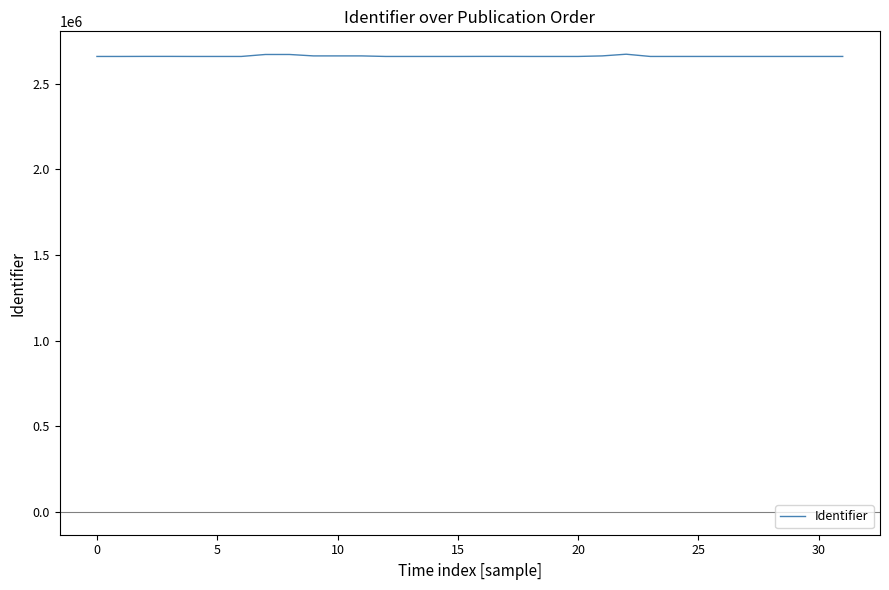

Count the number of categories in the chart.

32